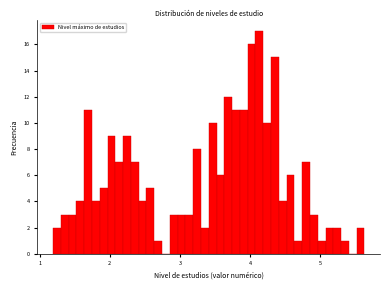

Read against the x-axis, roughly where is the centre of the tallest bar?

4.1